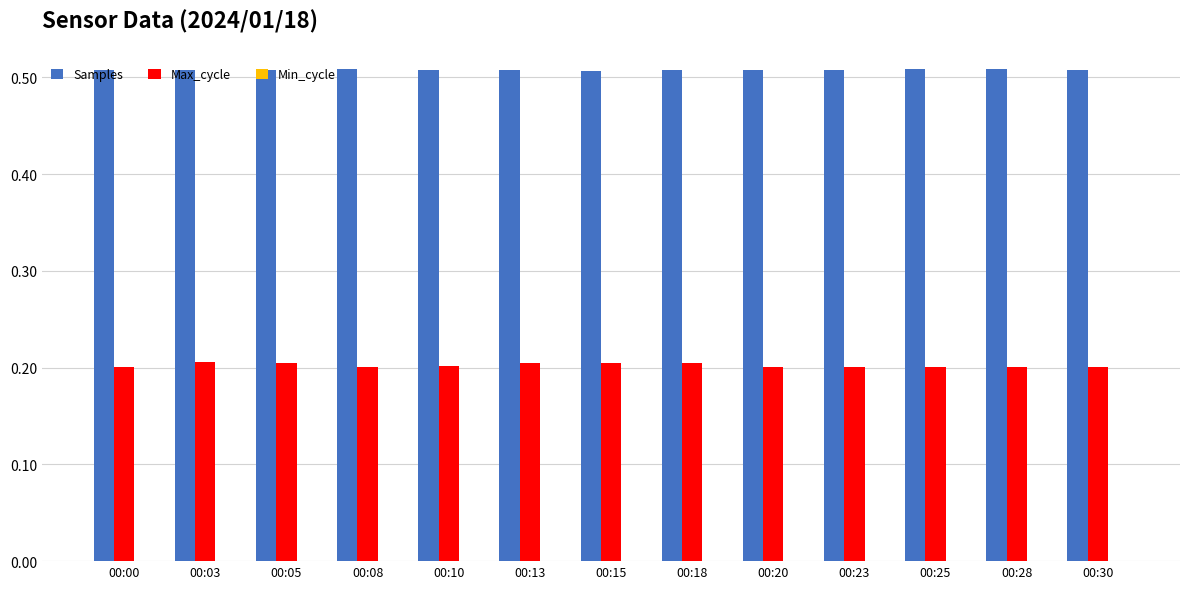

True or false: Samples has a value of 0.8 at 00:18.

False